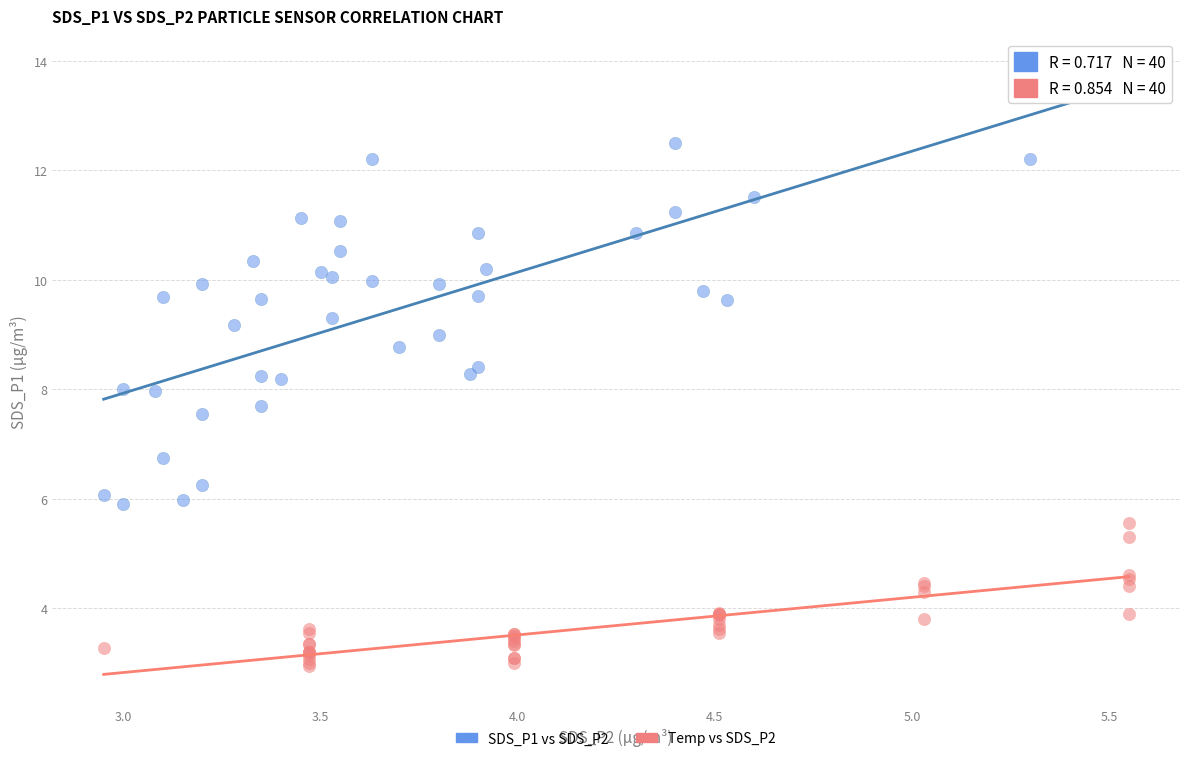

Which series contains the lowest Y value?

Temp vs SDS_P2